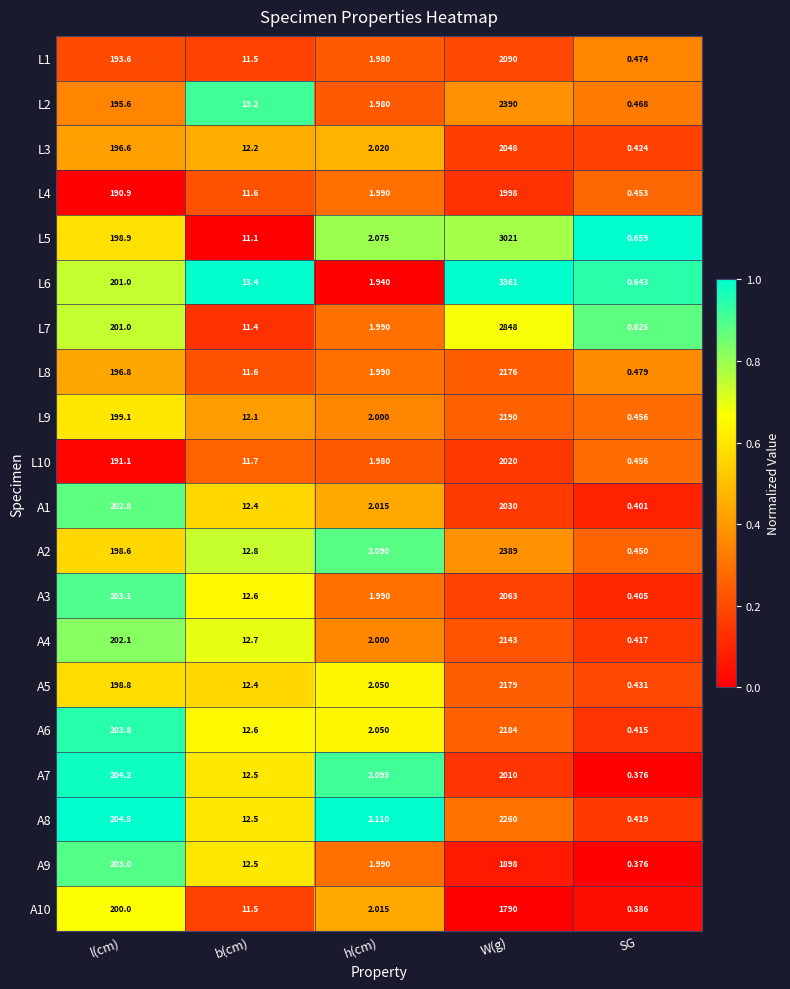

At which label is L9 closest to 1095?

l(cm)